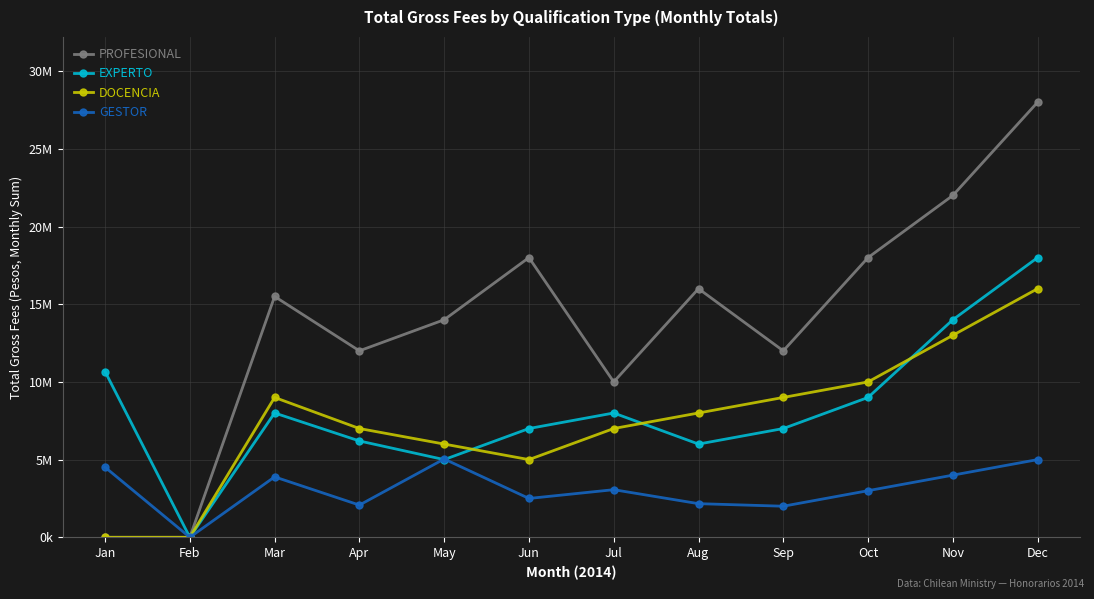

At which label does GESTOR reach its peak?

May